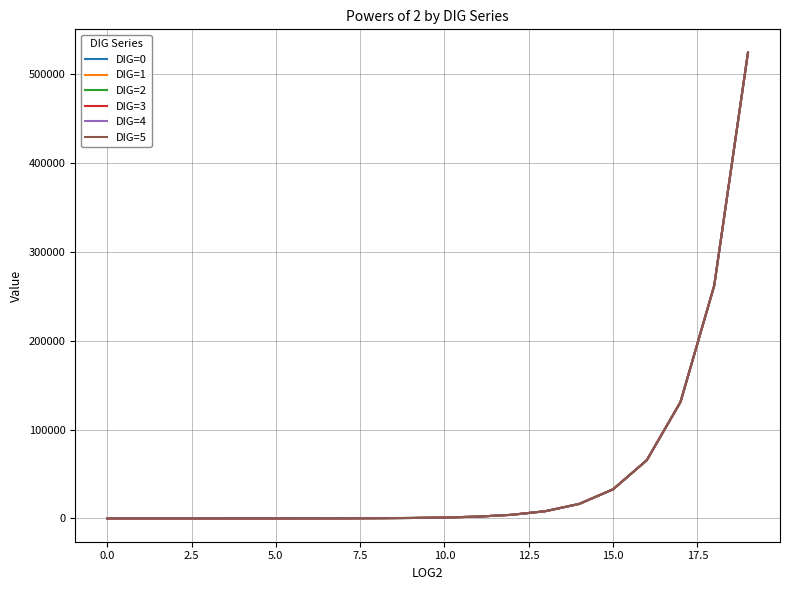

Is this an area chart (filled region under the line)?

No